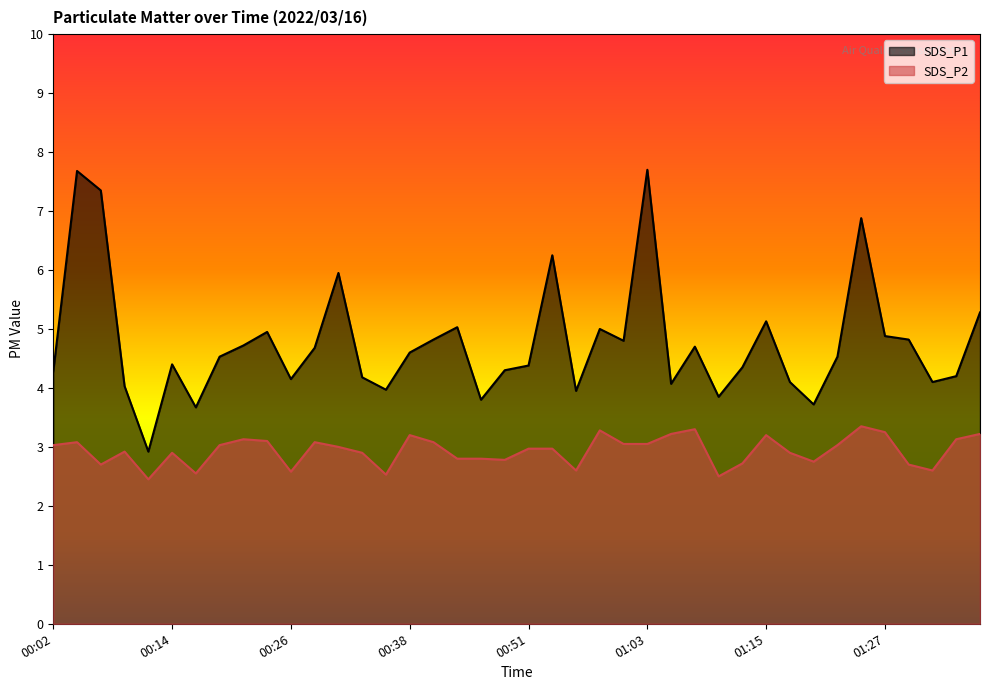

Which series has the largest total across all categories?

SDS_P1